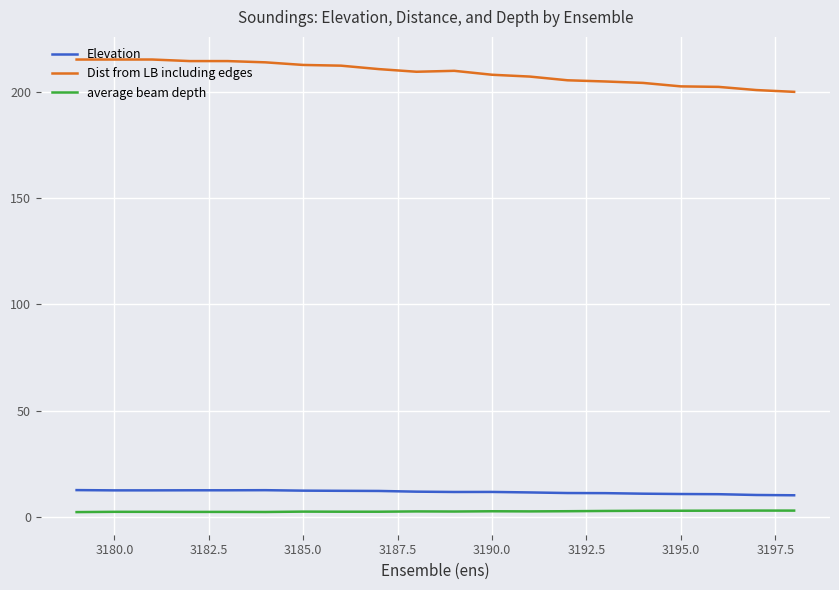

Which series has the largest total across all categories?

Dist from LB including edges